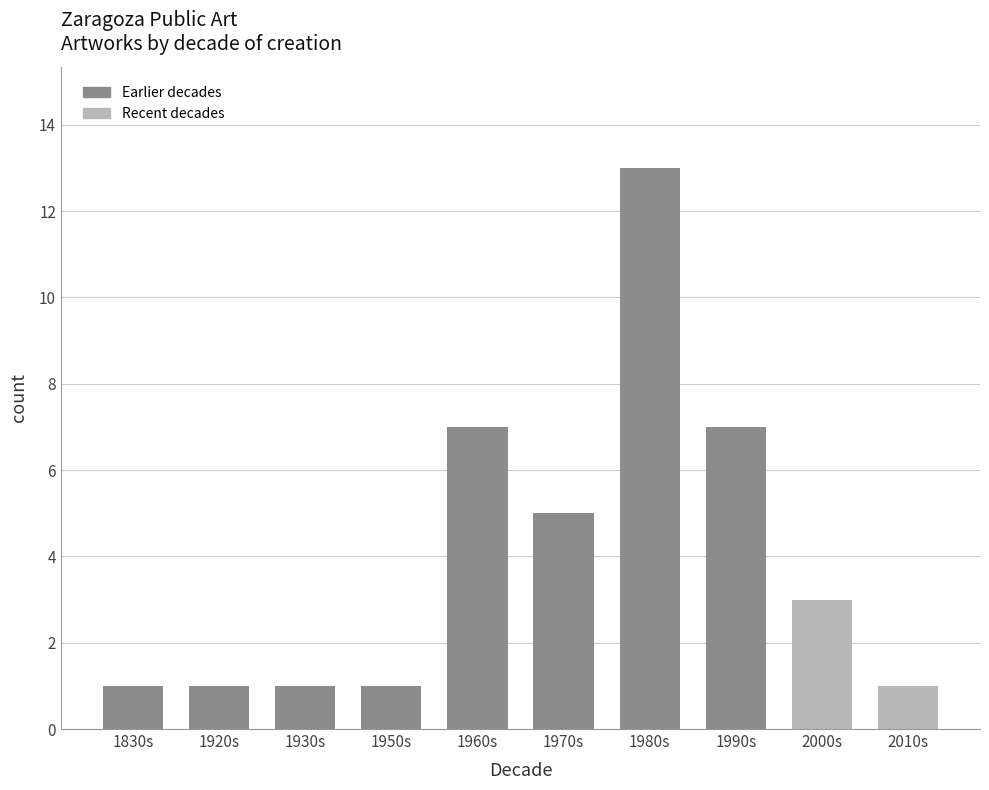

What is the ratio of the value at 1980s to the value at 1830s?

13.0